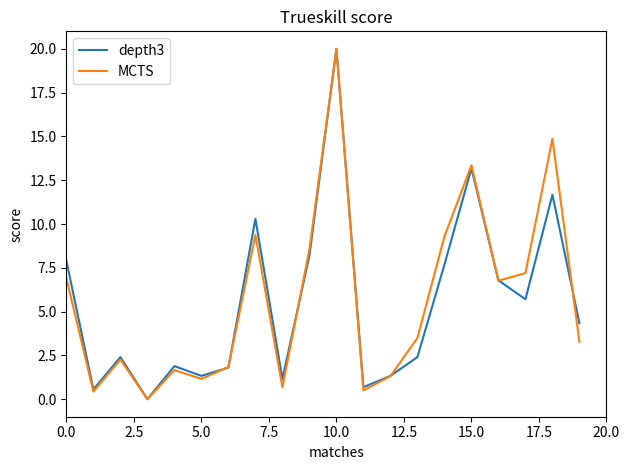

What is the maximum value shown in the chart?

20.0